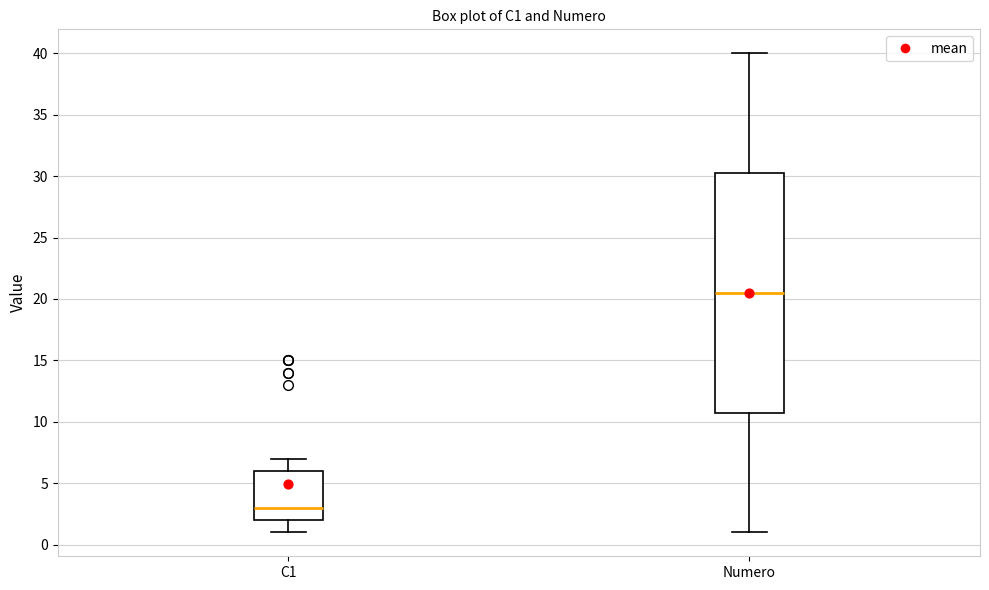

Which box has the lowest median line?

C1